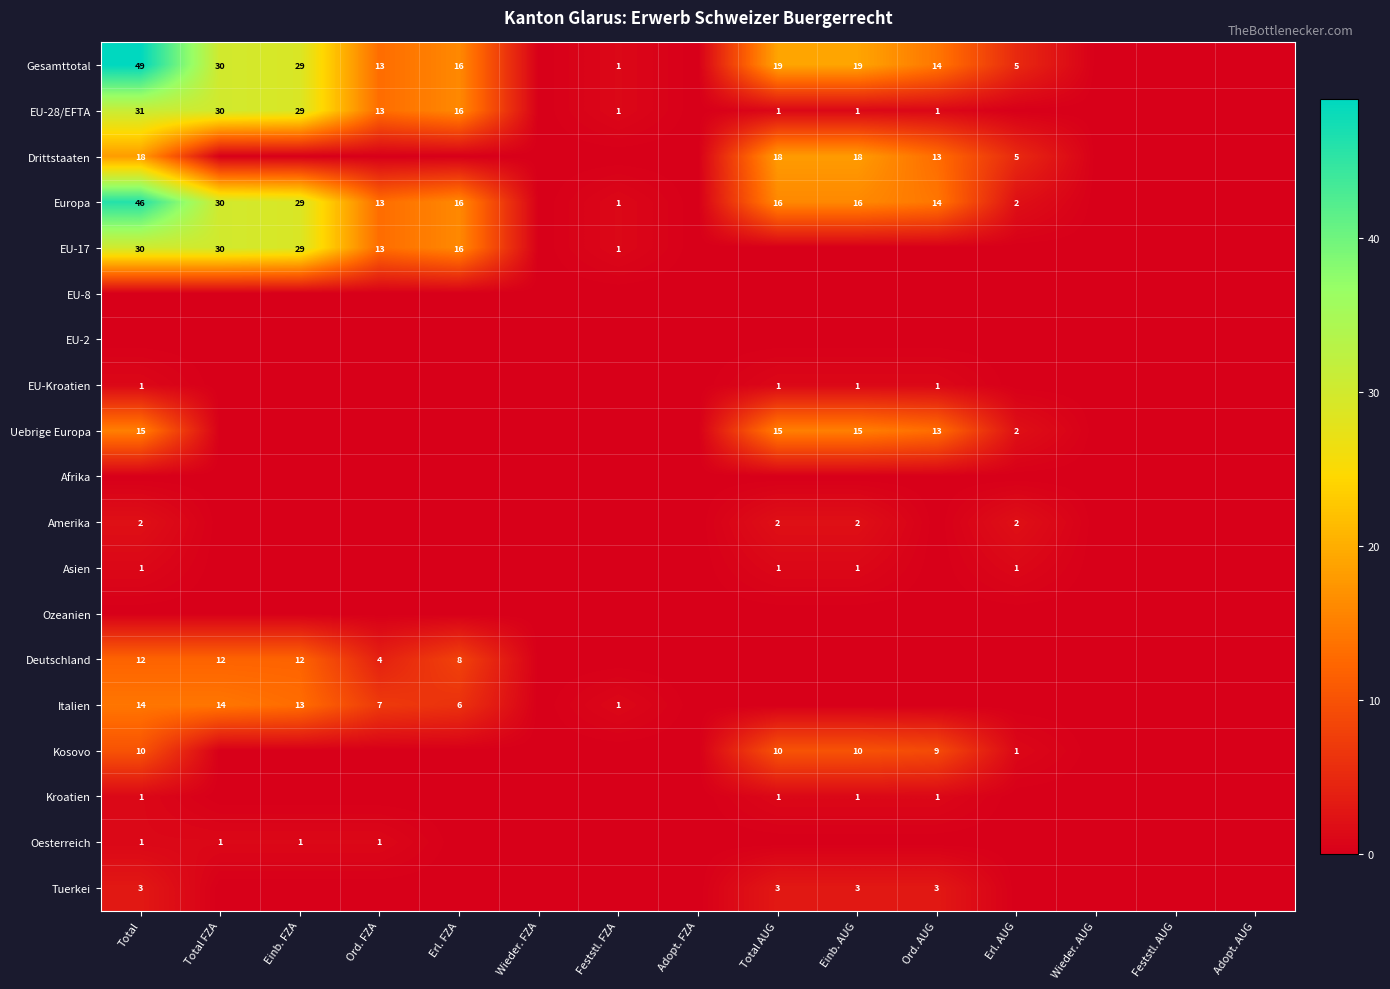

The value of Gesamttotal at Ord. FZA is 20. True or false?

False